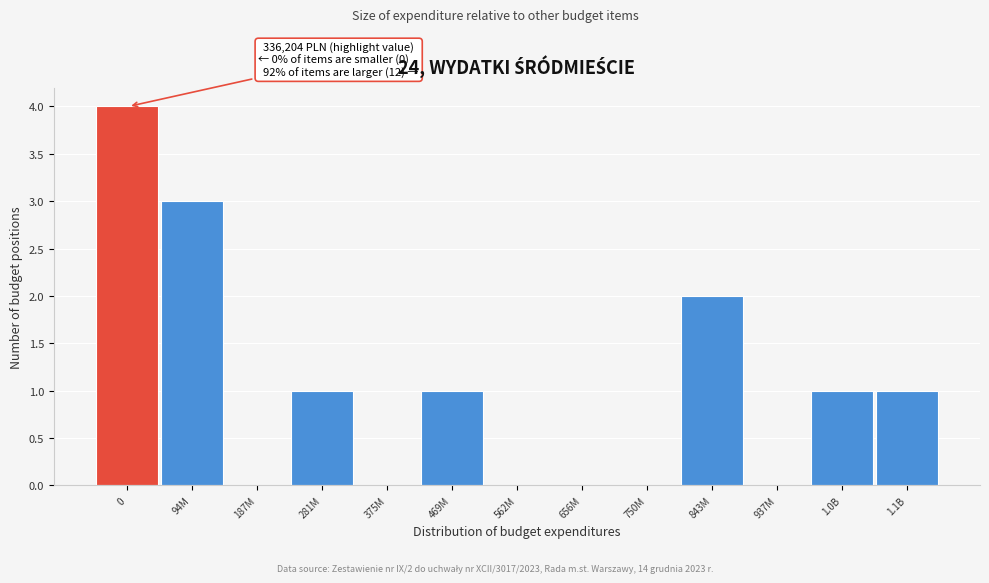

Reading left to right, transcribe all the data shown in this chart.

0=4	94M=3	187M=0	281M=1	375M=0	469M=1	562M=0	656M=0	750M=0	843M=2	937M=0	1.0B=1	1.1B=1